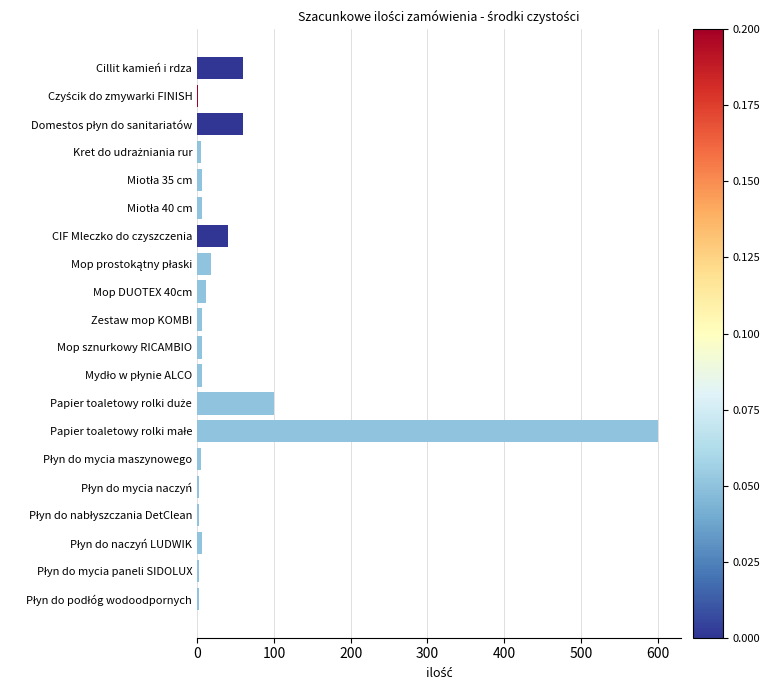

What is the sum of all values?

945